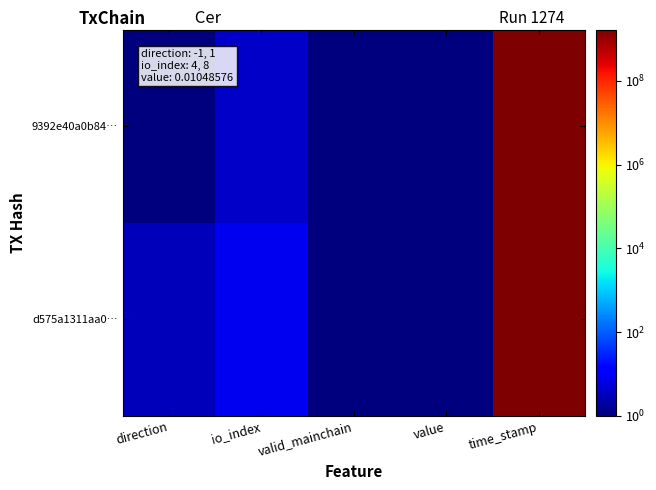

At which category is the sum across all series the highest?

time_stamp